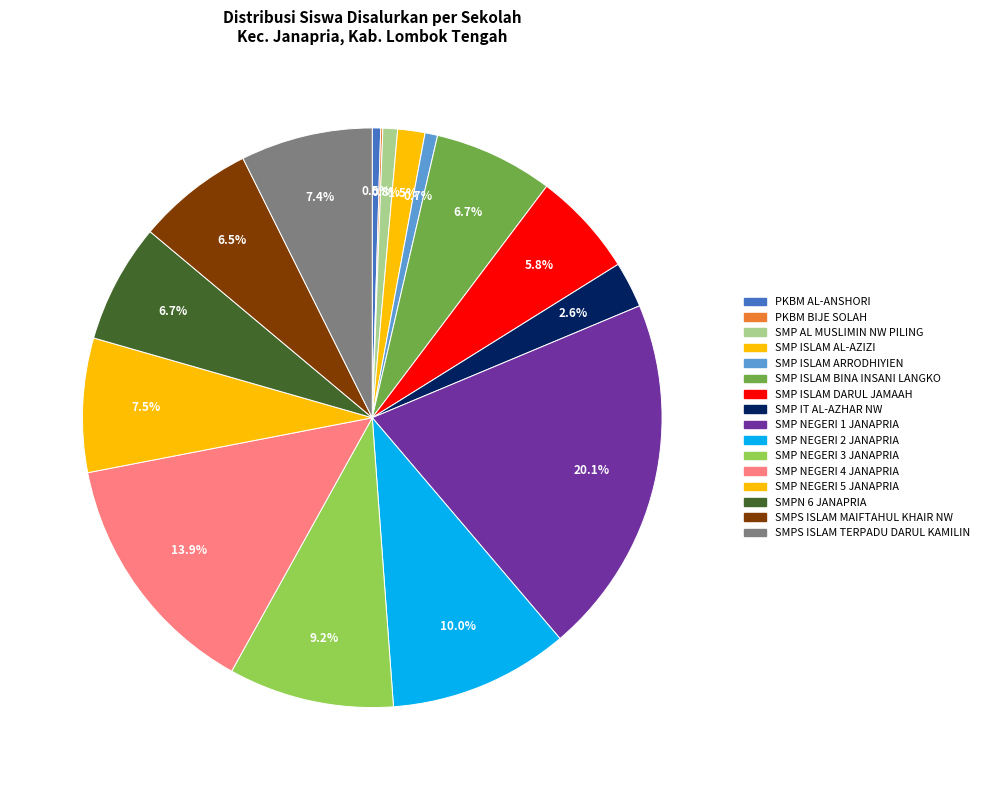

To the nearest percent, what percentage of the pie is SMPS ISLAM MAIFTAHUL KHAIR NW?

7%